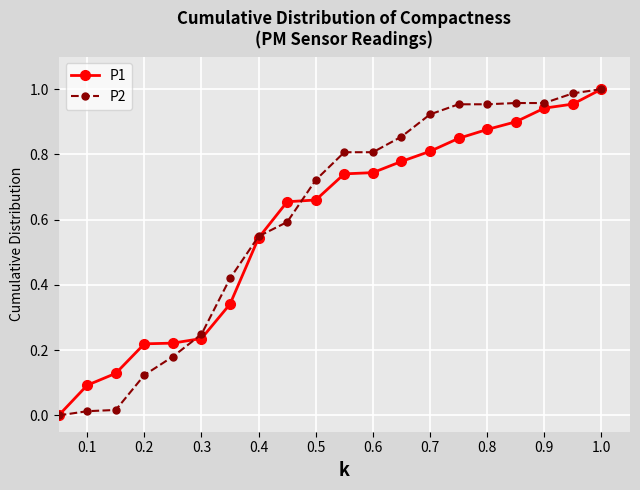

What is the value of the P2 point at the 15th from the left?

1.0